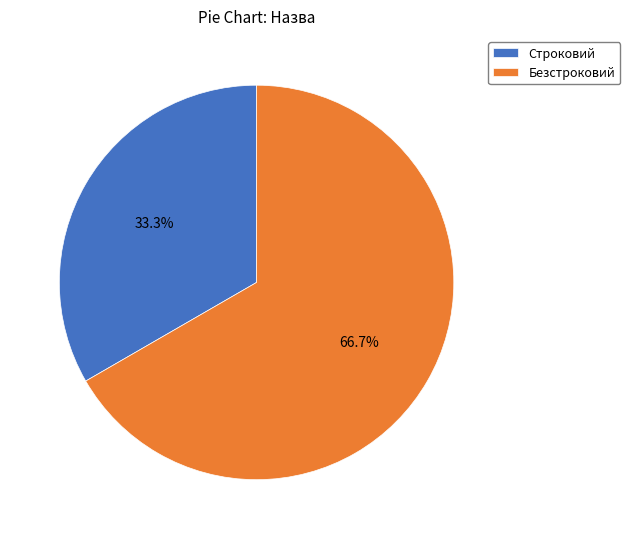

Between Строковий and Безстроковий, which is larger?

Безстроковий